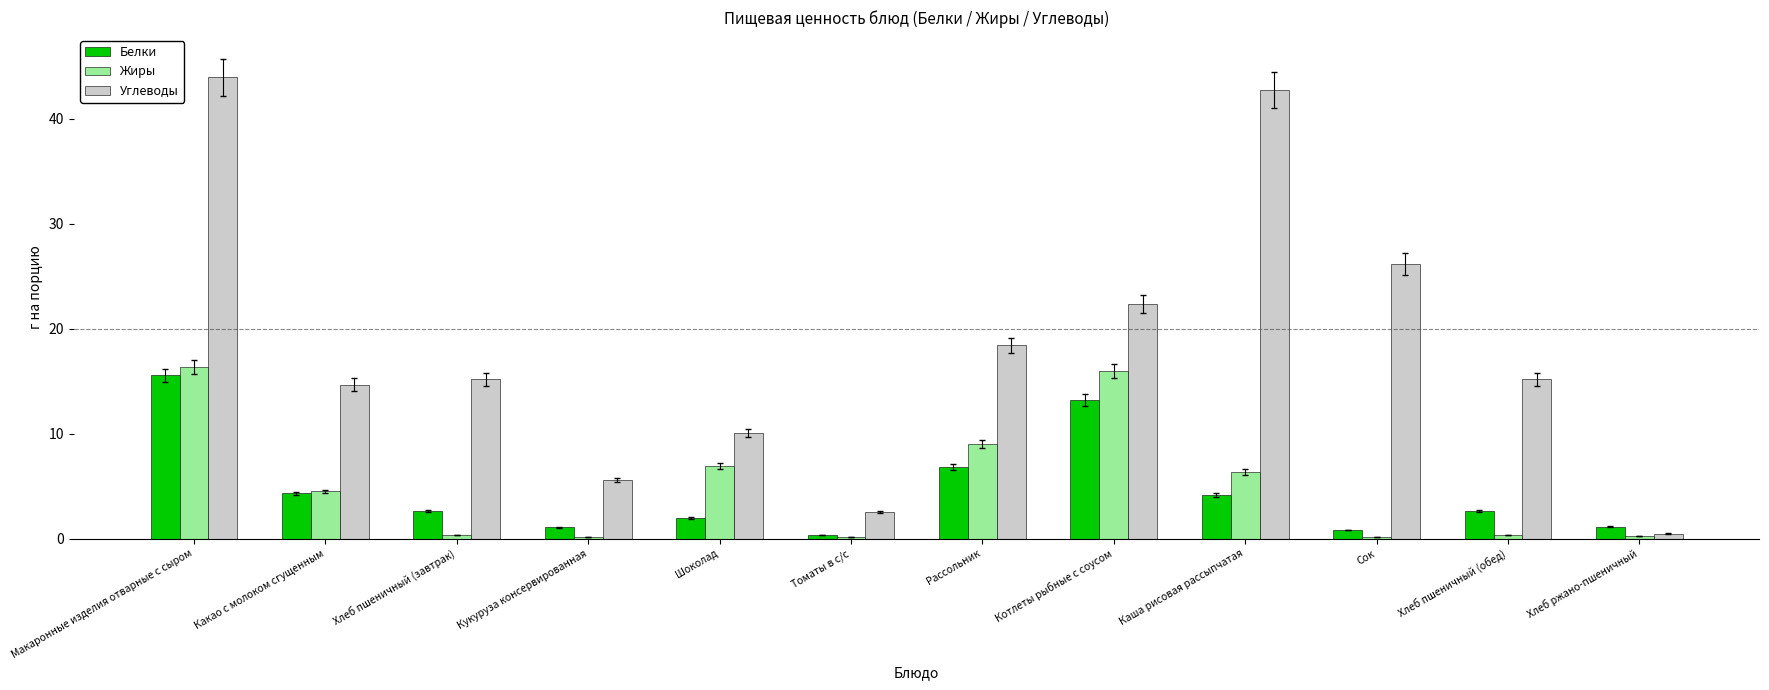

What is the highest value of the Белки series?

15.6